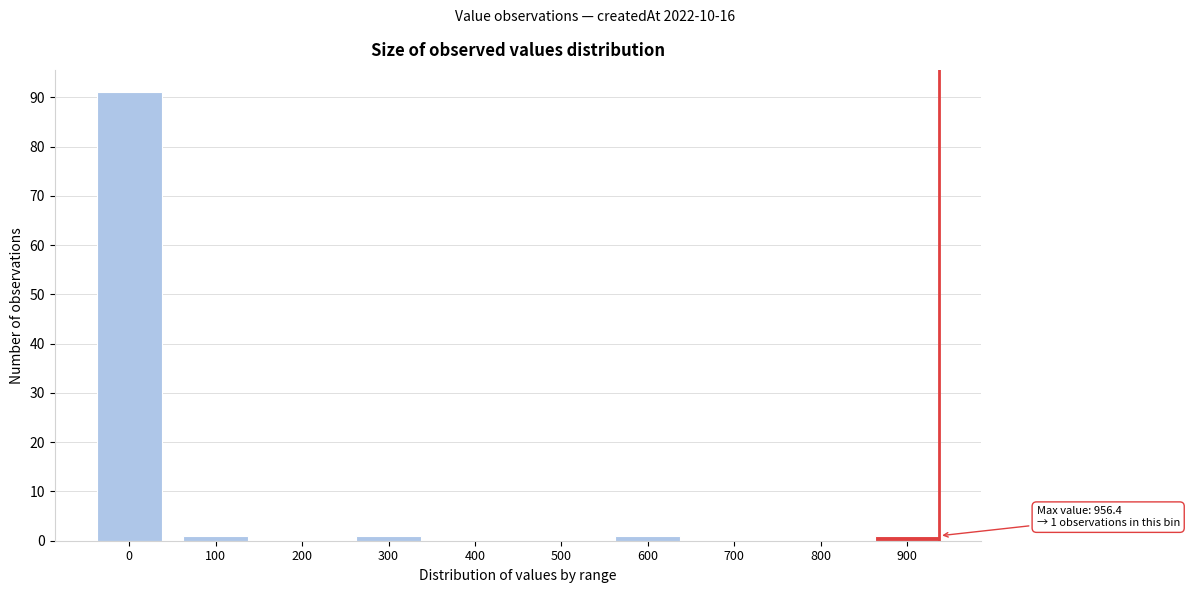

Reading left to right, what are all the values shown in this chart?

0=91	100=1	200=0	300=1	400=0	500=0	600=1	700=0	800=0	900=1